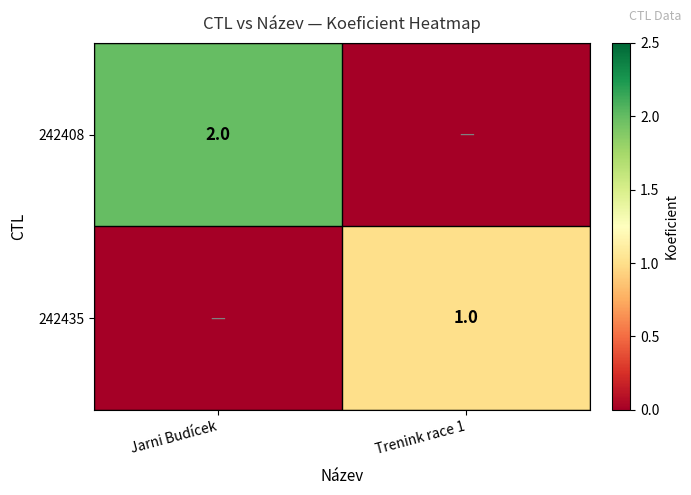

Is the value of 242435 at Trenink race 1 greater than the value of 242408 at Jarni Budícek?

No